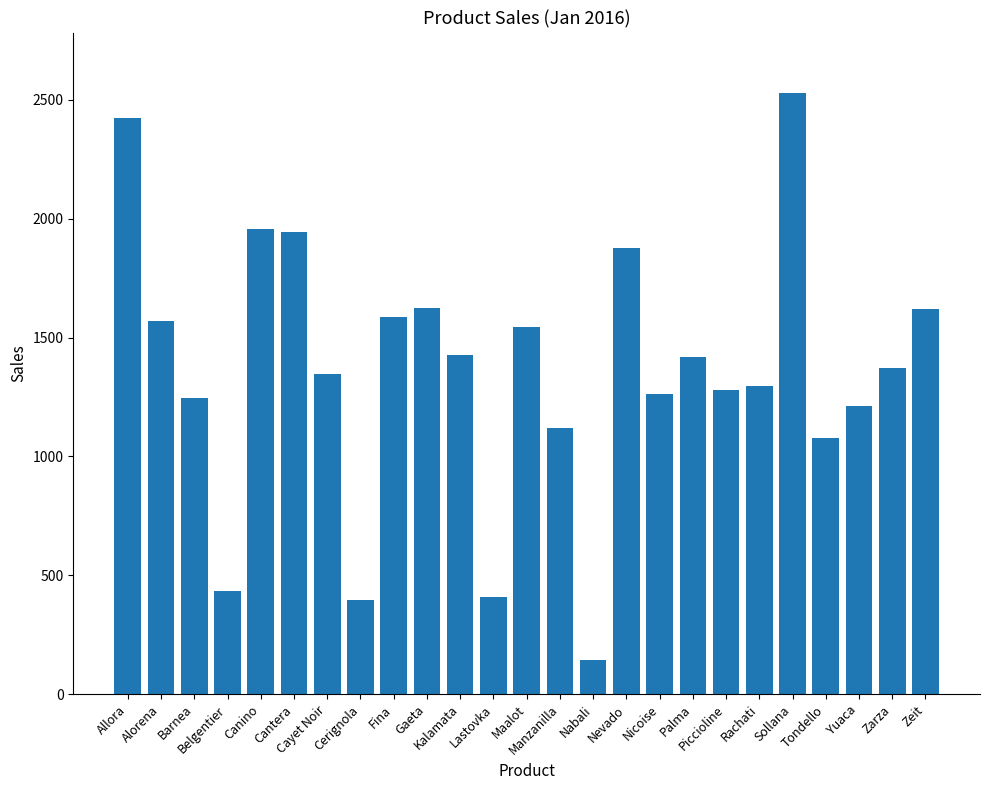

How many bars are there in total?

25